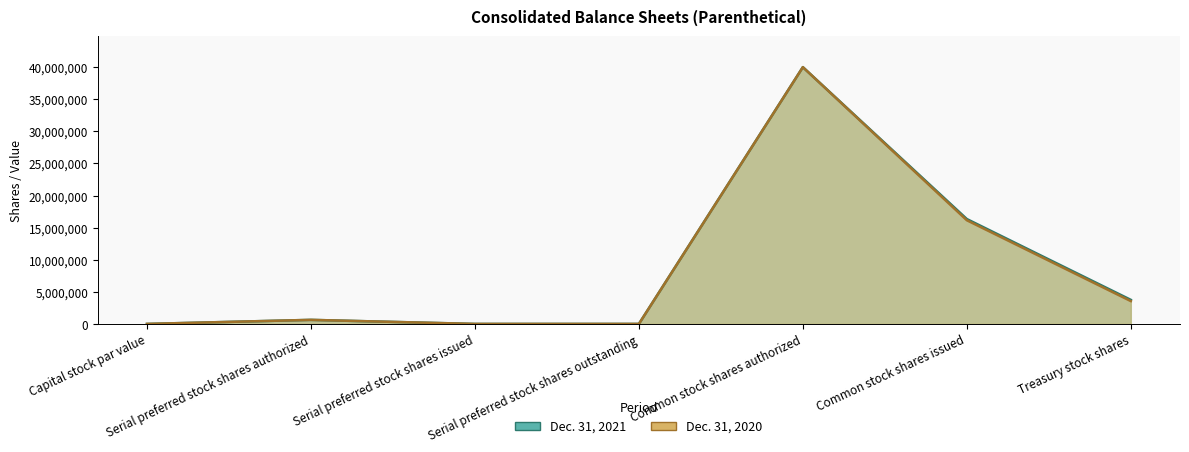

True or false: Dec. 31, 2021 and Dec. 31, 2020 cross at least once.

False